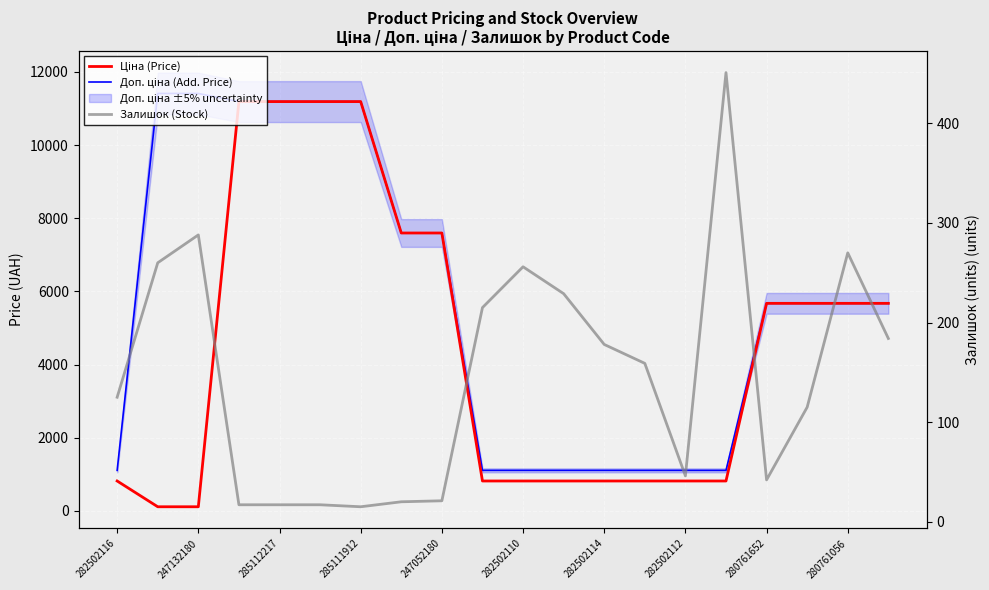

True or false: Залишок (Stock) and Доп. ціна (Add. Price) cross at least once.

False